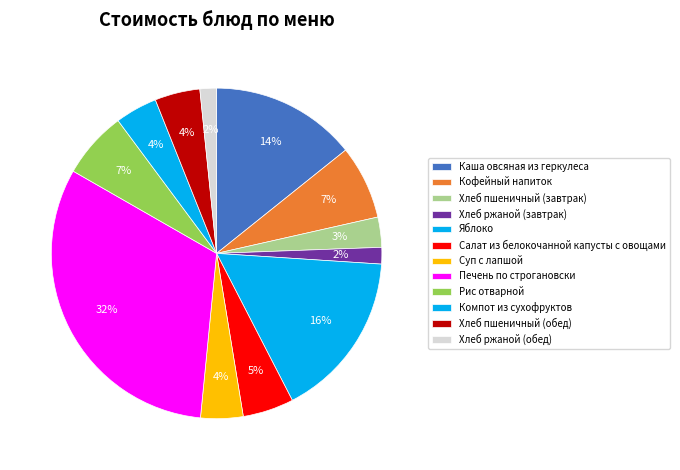

What percentage do Печень по строгановски and Салат из белокочанной капусты с овощами together represent?

36.7%